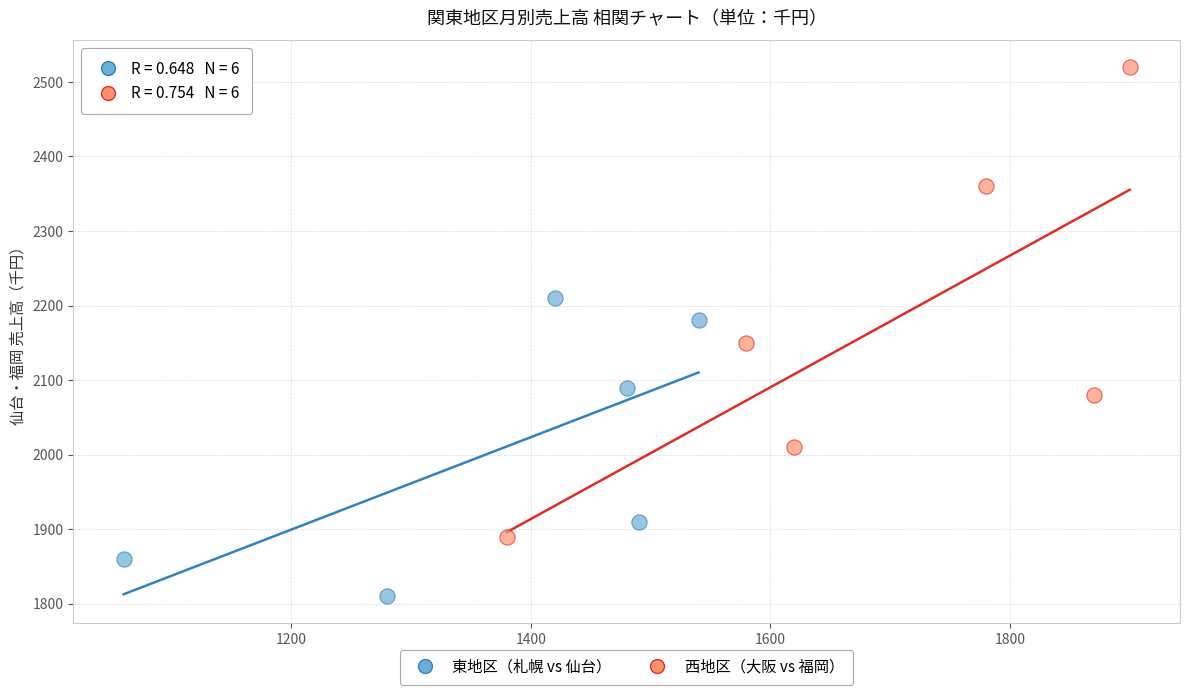

What are all the series names shown in the legend?

東地区（札幌 vs 仙台）, 西地区（大阪 vs 福岡）